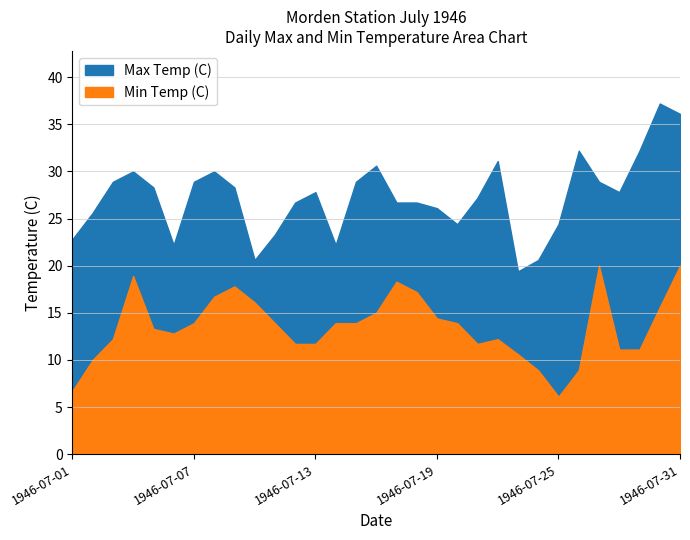

Rank the categories by Max Temp (C) value from highest to lowest.

1946-07-30, 1946-07-31, 1946-07-26, 1946-07-29, 1946-07-22, 1946-07-16, 1946-07-04, 1946-07-08, 1946-07-03, 1946-07-07, 1946-07-15, 1946-07-27, 1946-07-05, 1946-07-09, 1946-07-13, 1946-07-28, 1946-07-21, 1946-07-12, 1946-07-17, 1946-07-18, 1946-07-19, 1946-07-02, 1946-07-20, 1946-07-25, 1946-07-11, 1946-07-01, 1946-07-06, 1946-07-14, 1946-07-10, 1946-07-24, 1946-07-23